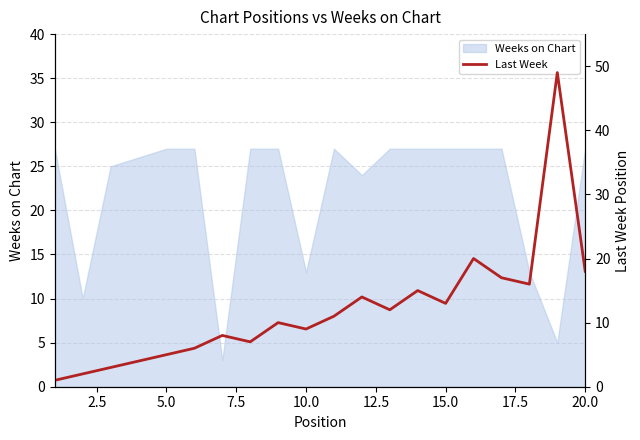

What is the highest value of the Weeks on Chart series?

27